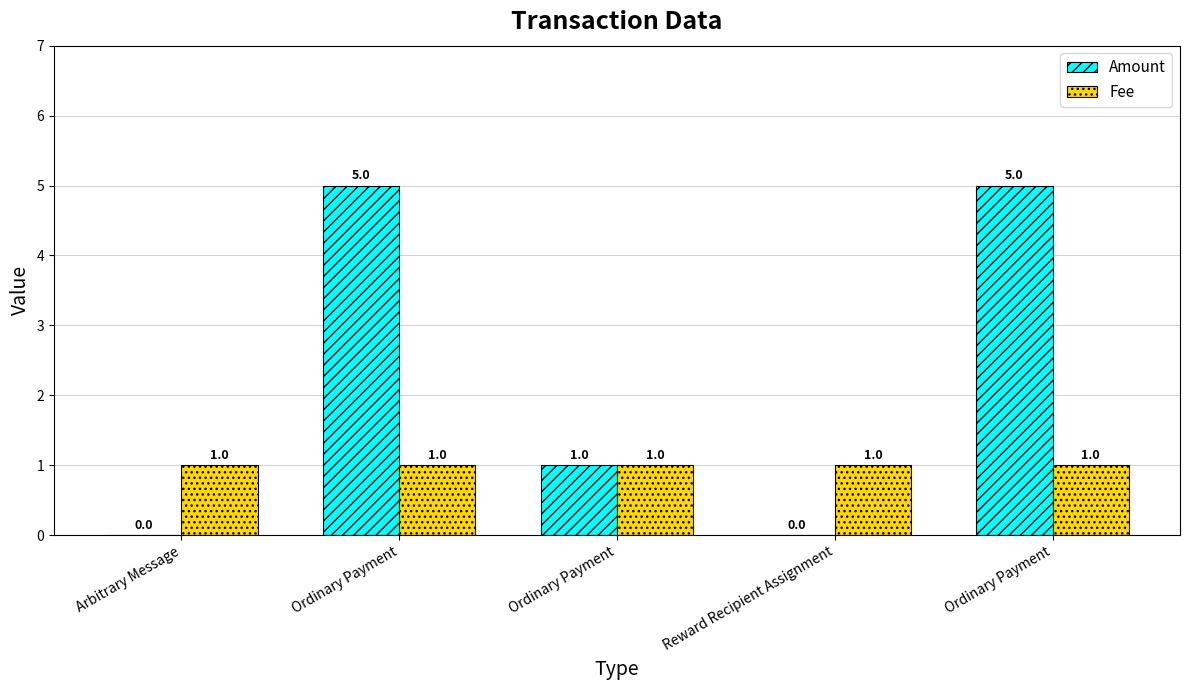

Are the bars grouped side by side (vs. stacked)?

Yes